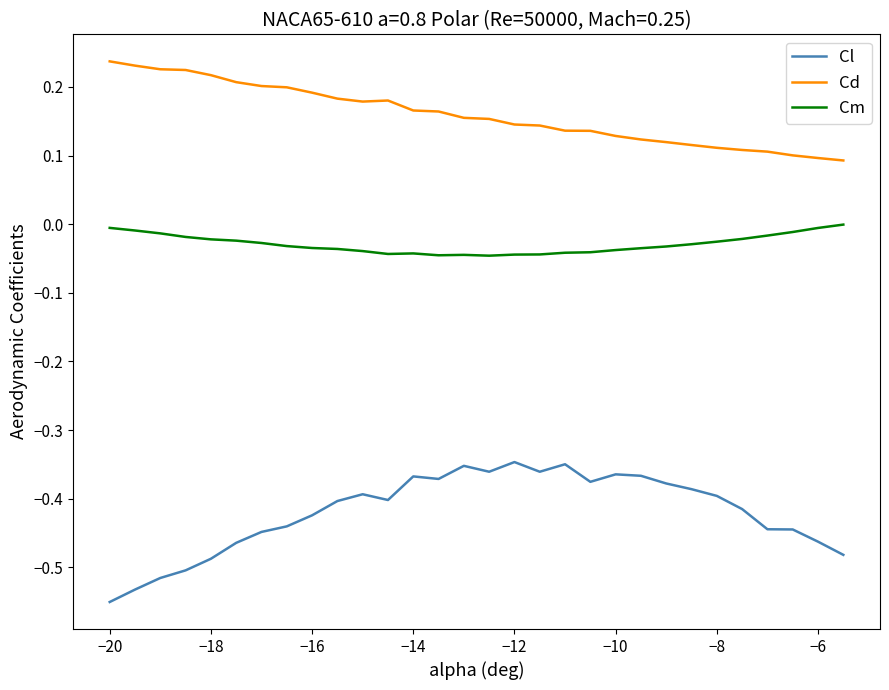

Which series has the largest range (max minus min)?

Cl